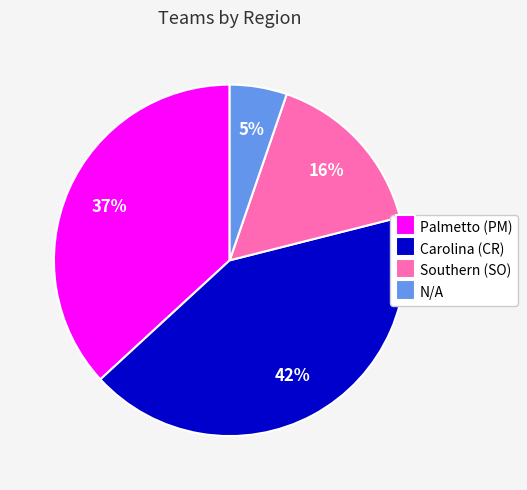

Rank the categories by value from lowest to highest.

N/A, Southern (SO), Palmetto (PM), Carolina (CR)